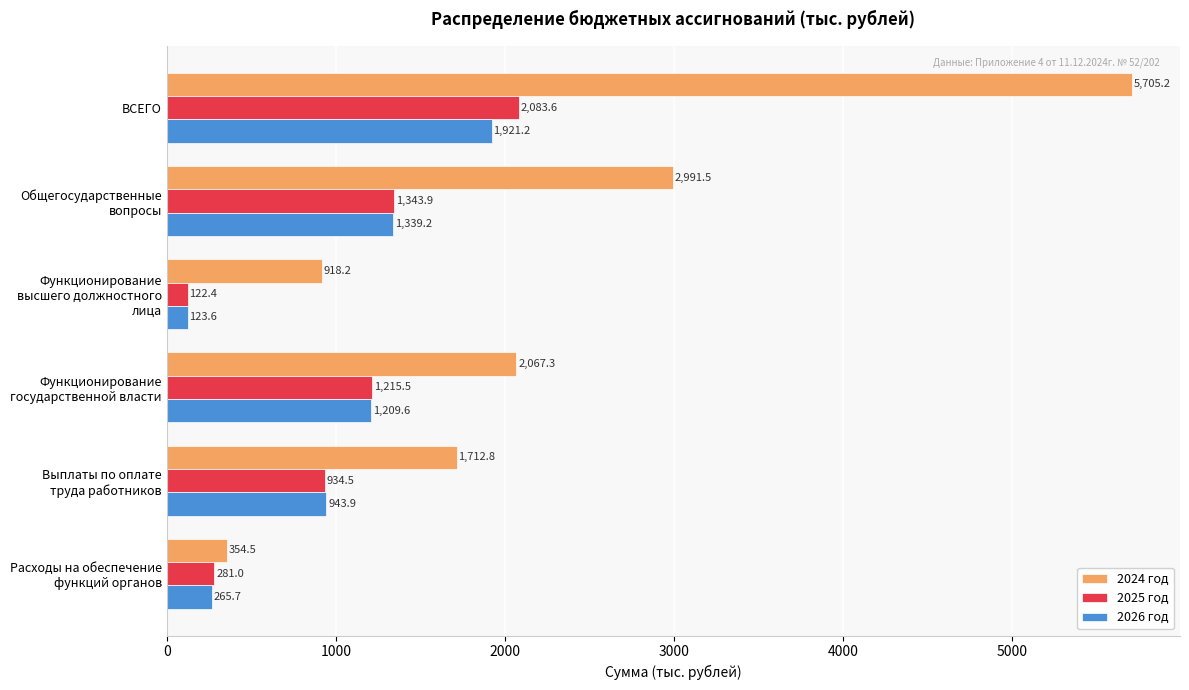

What is the average value of the 2026 год series?

967.2